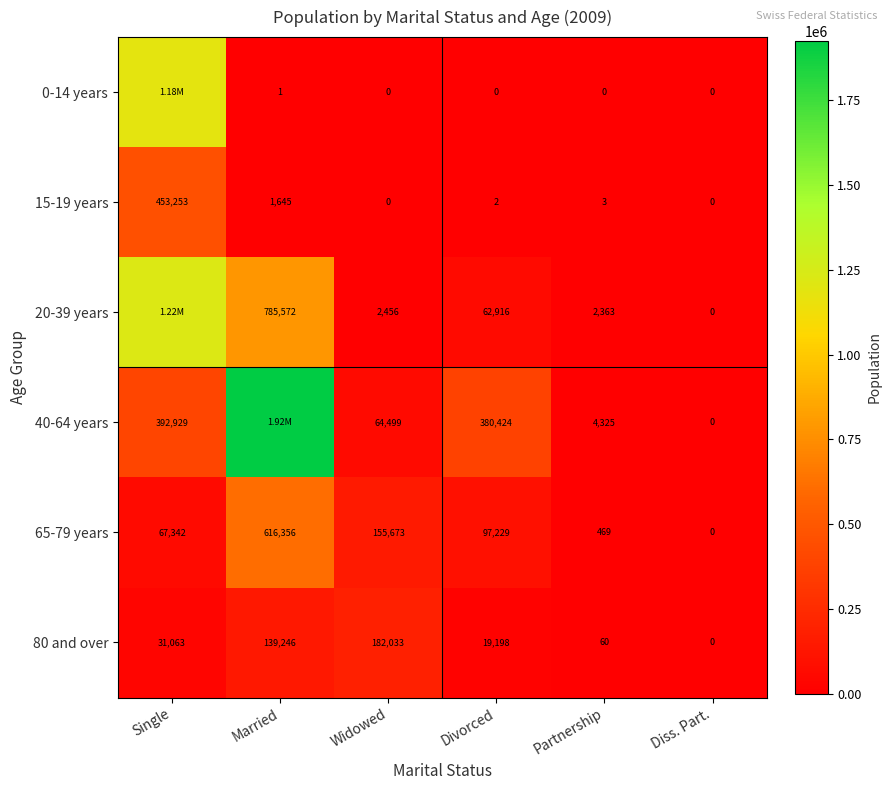

Where is 80 and over nearest to the value 91016?

Married